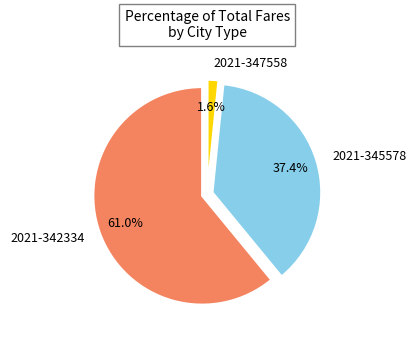

To the nearest percent, what is the difference between the largest and smallest slice percentages?

59%